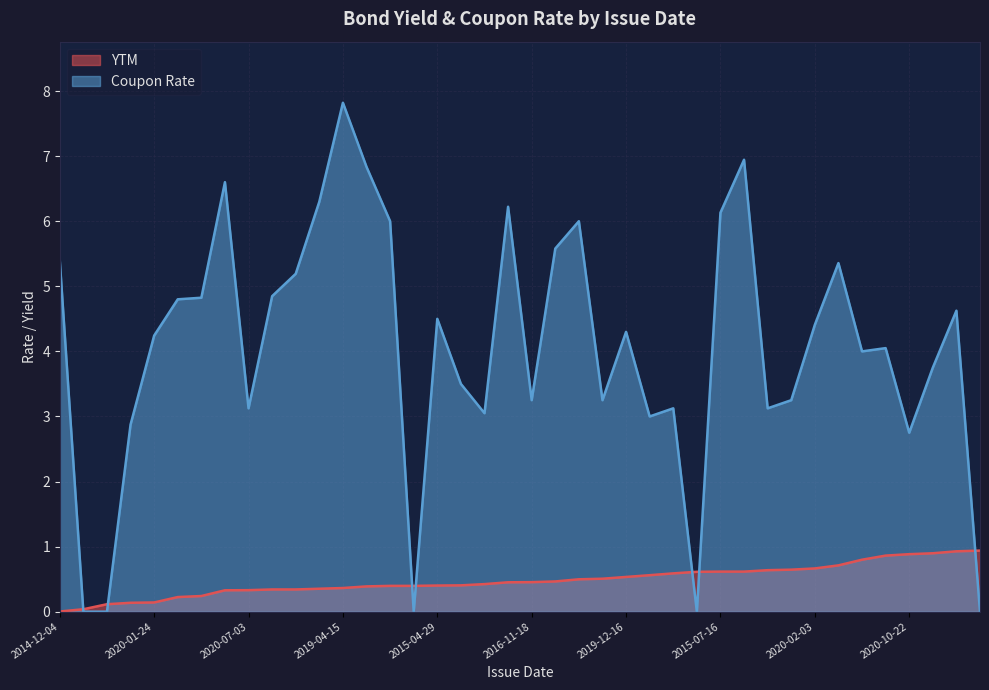

How many times do Coupon Rate and YTM cross each other?

7